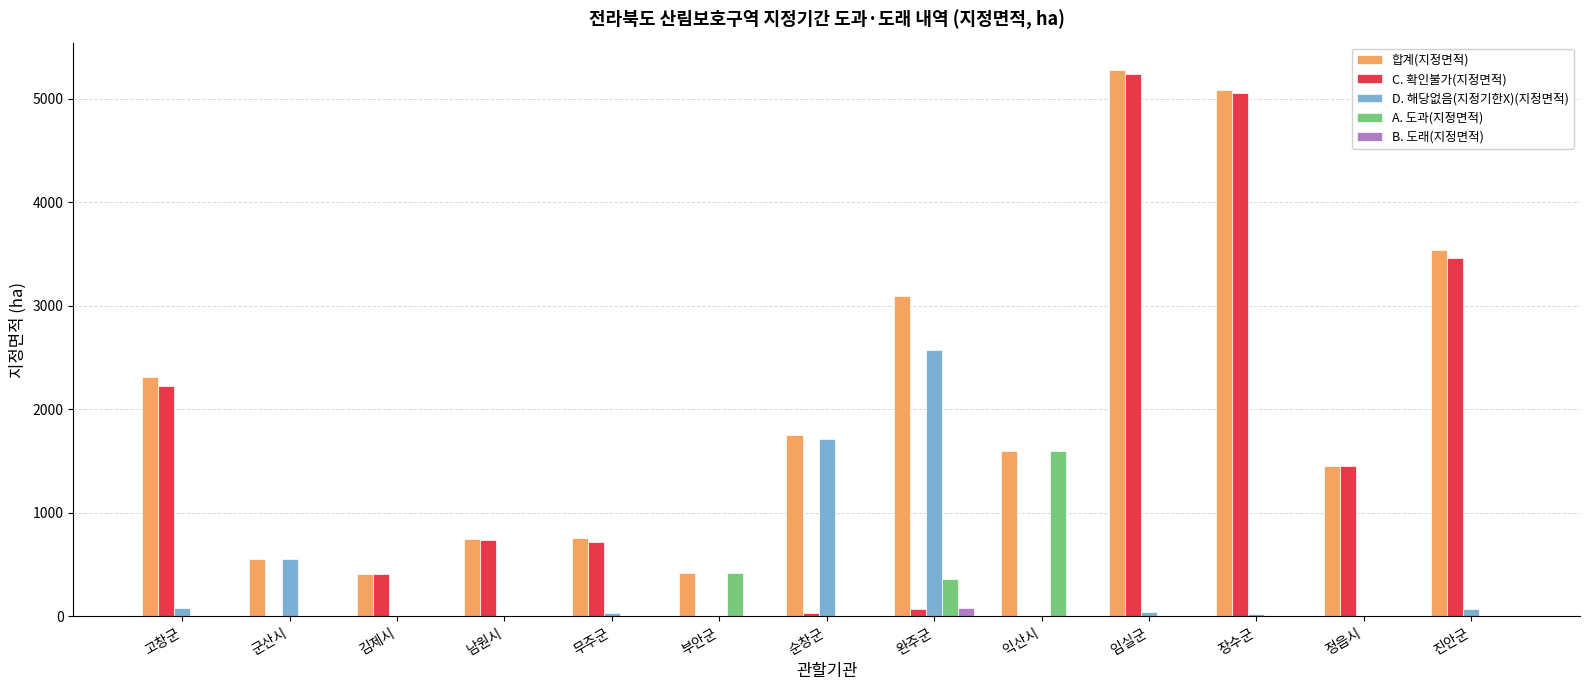

Which series has the largest total across all categories?

합계(지정면적)